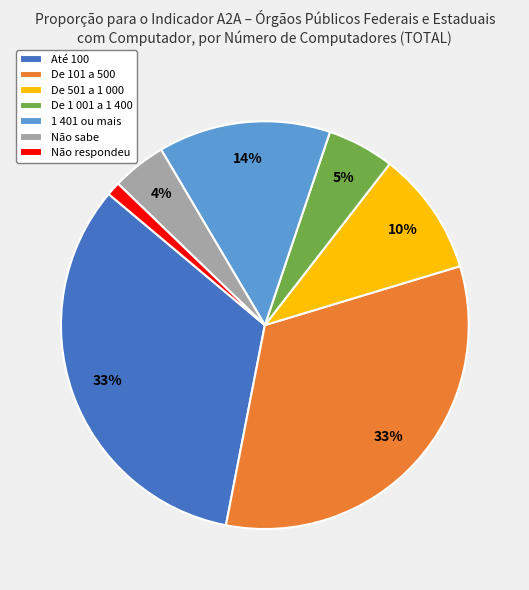

What percentage is the De 501 a 1 000 slice, to the nearest percent?

10%